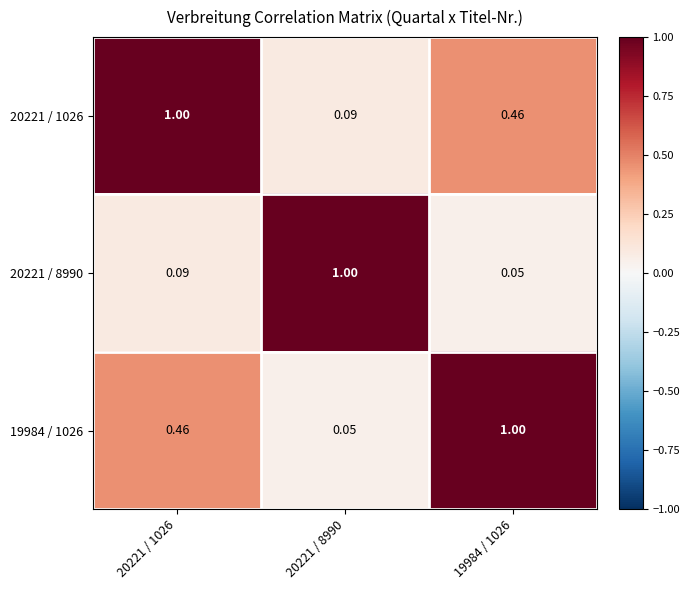

How many data points does each series have?

3